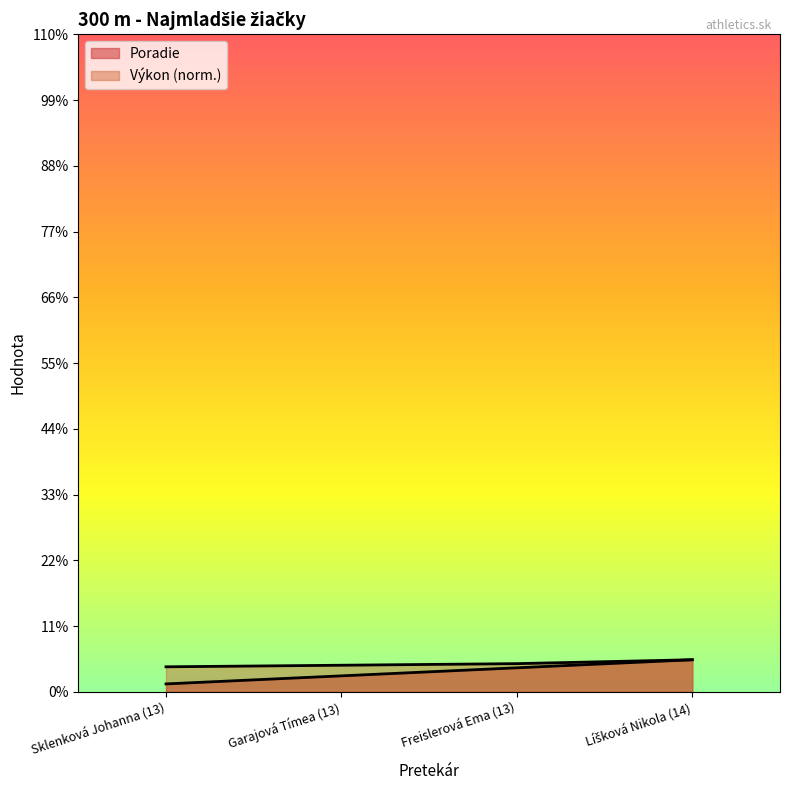

Which has a higher value, Sklenková Johanna (13) or Líšková Nikola (14)?

Líšková Nikola (14)